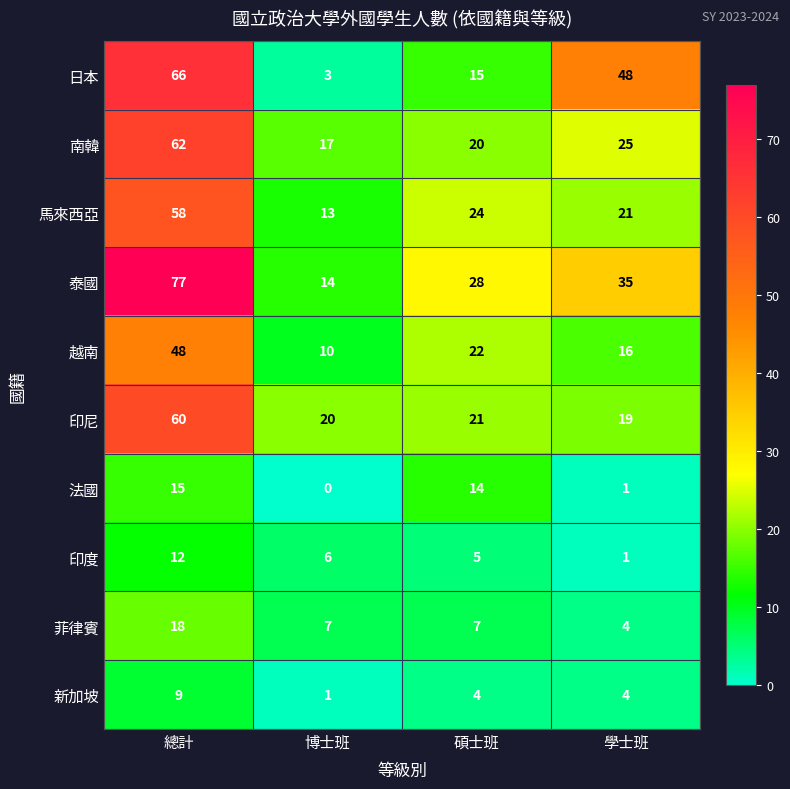

What is the spread (max minus min) of values at 博士班?

20